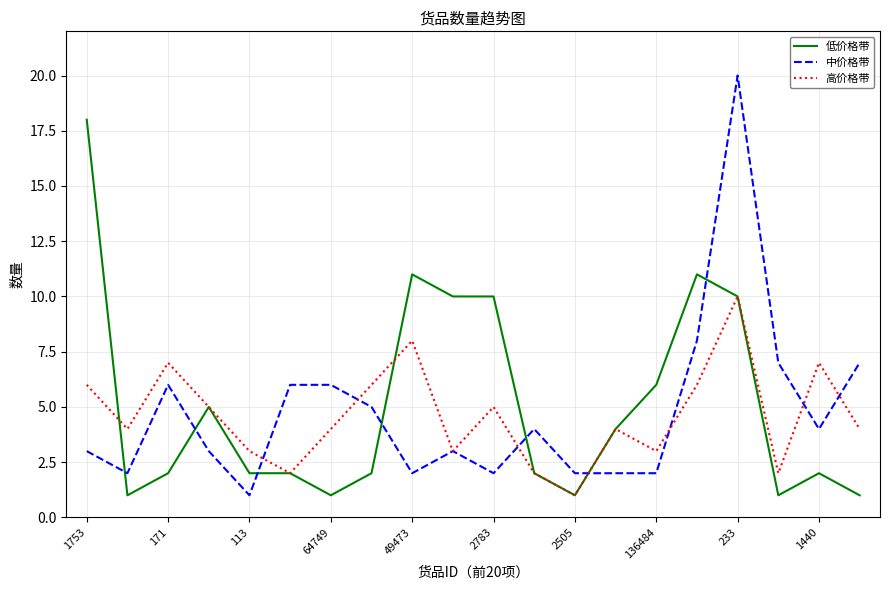

What is the maximum value shown in the chart?

20